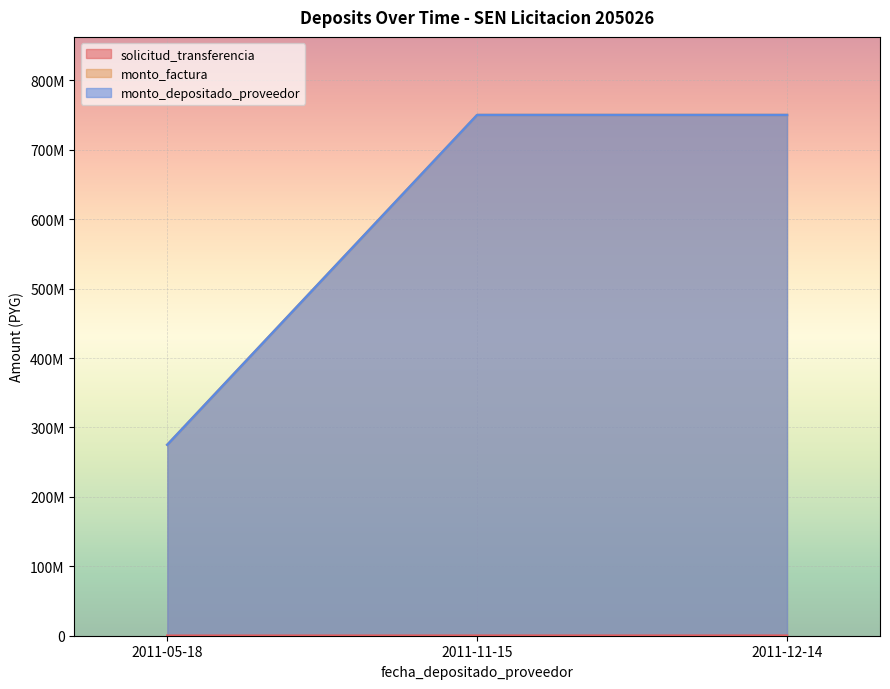

What is the sum of the monto_factura values at 2011-05-18 and 2011-11-15?

1025000000